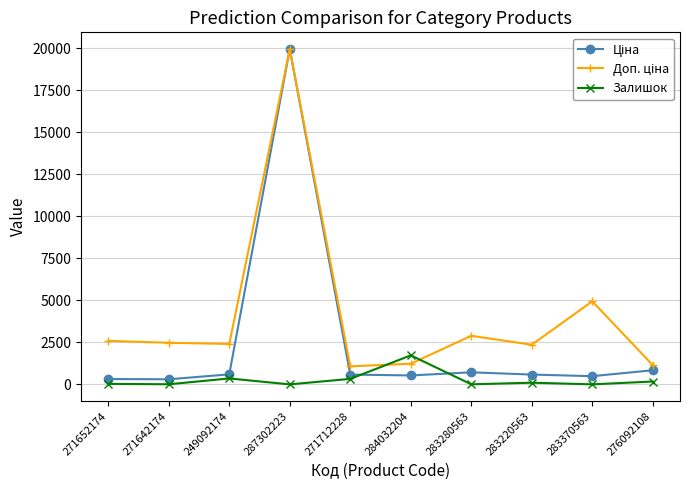

At which category is the sum across all series the highest?

287302223